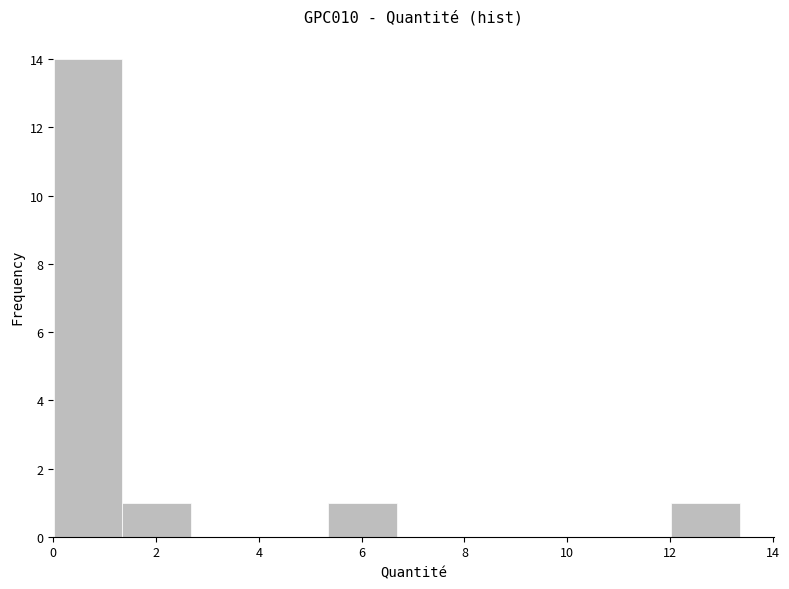

Over which range of the x-axis is the bar tallest?

0.0 to 1.4